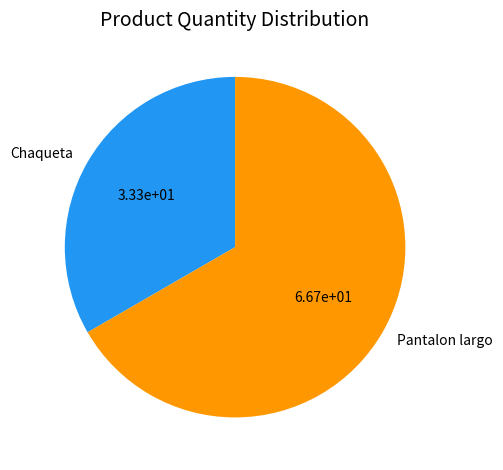

What is the smallest slice in the pie chart?

Chaqueta